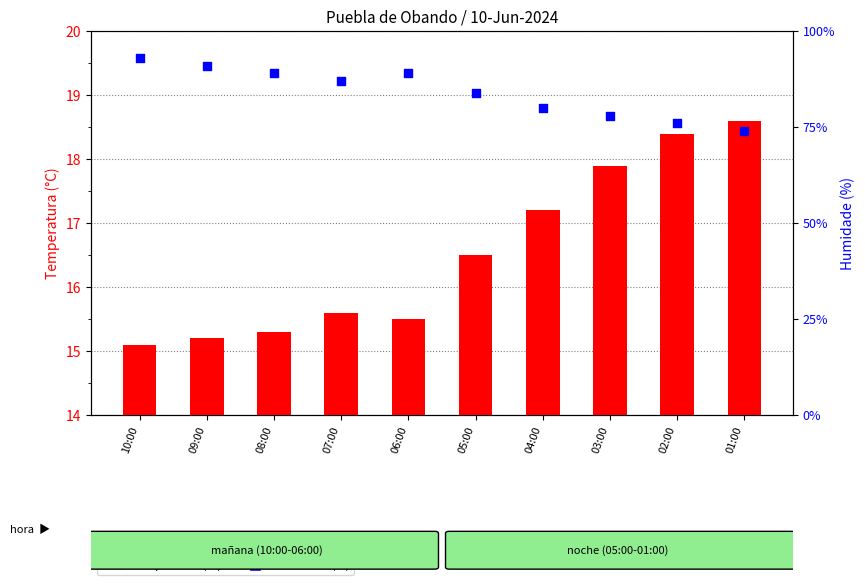

What is the total value across all series at 01:00?

92.6